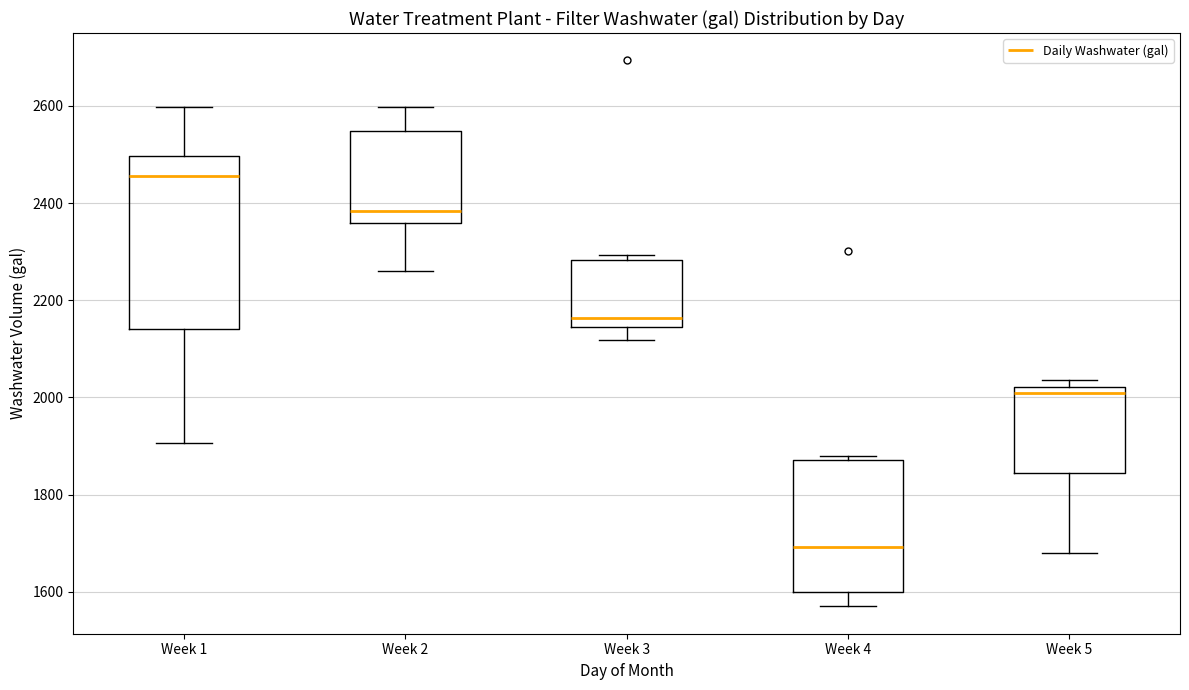

Where is the lower edge of the box for Week 1 on the y-axis? The values are not printed on the chart, so give them approximately, as read against the axis.

2140